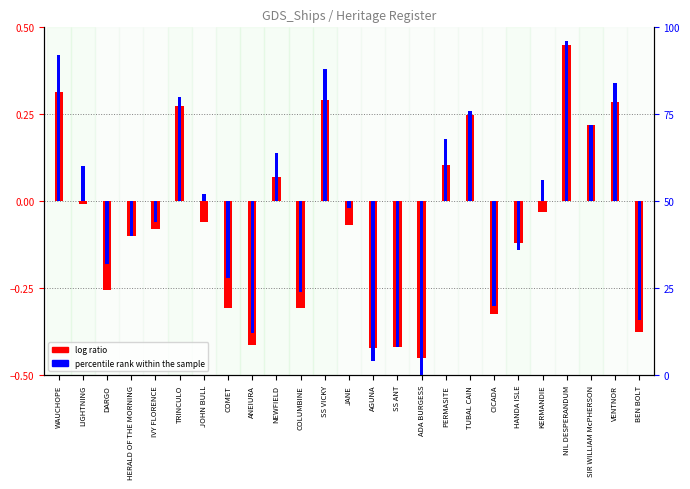

What are all the series names shown in the legend?

log ratio, percentile rank within the sample